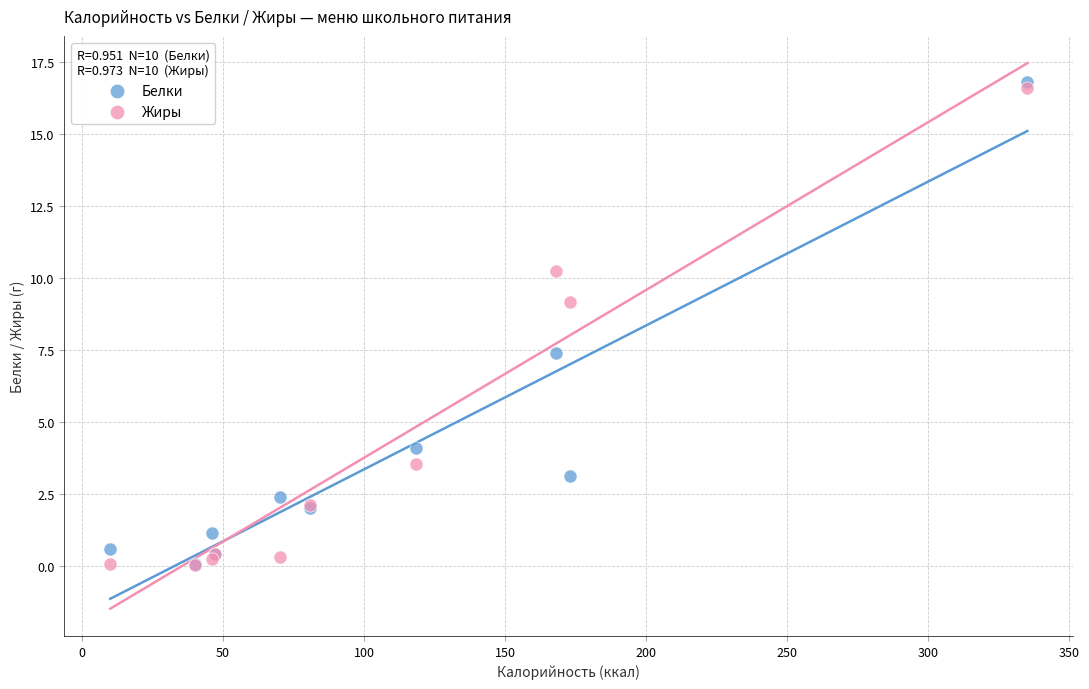

Across all series, what Y value is closest to 8?

7.4